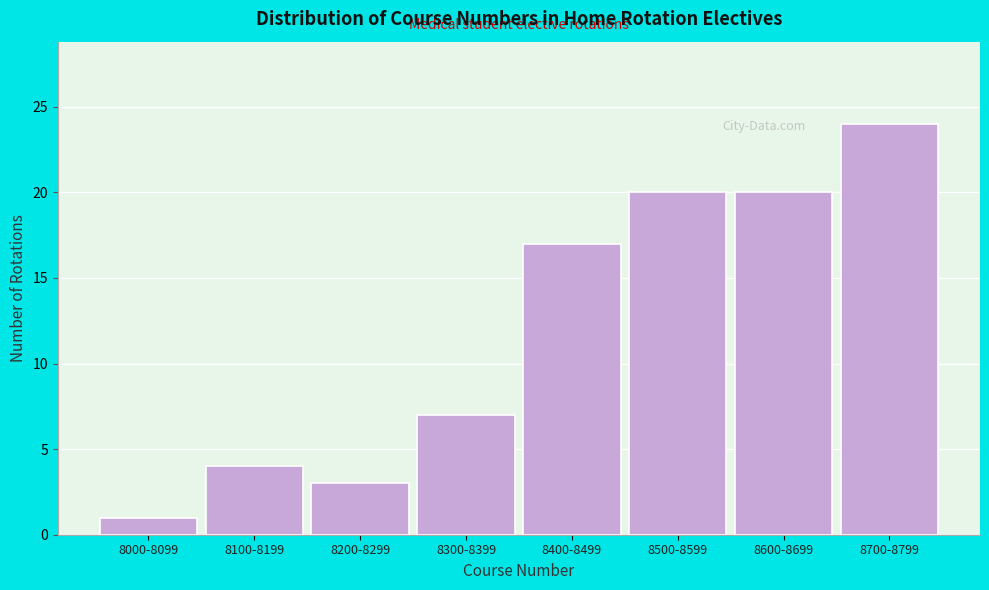

Reading left to right, list all the values displayed in this chart.

1	4	3	7	17	20	20	24